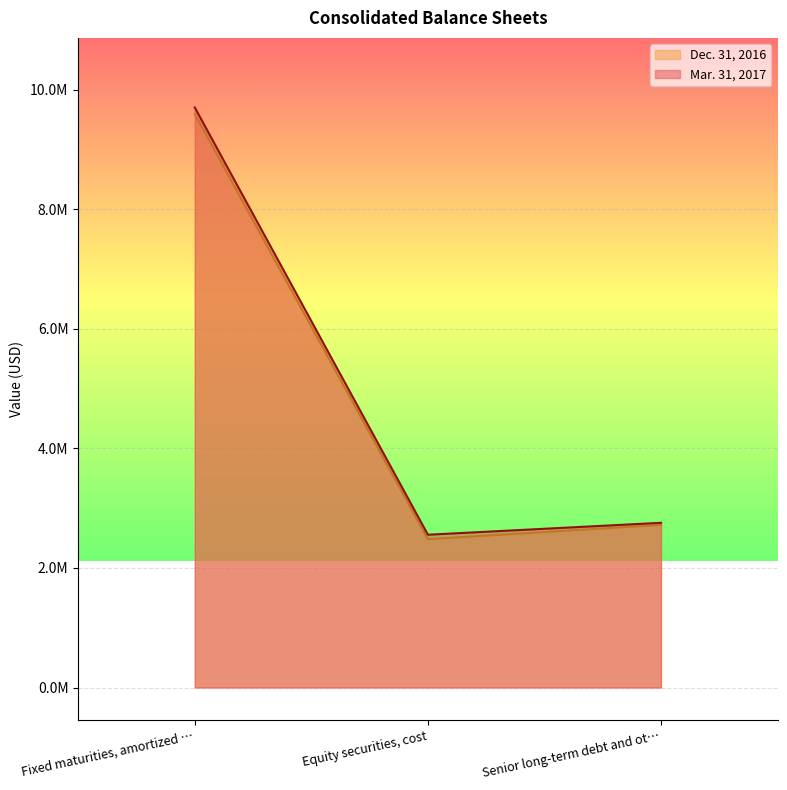

What is the difference between the highest and lowest values at Fixed maturities, amortized …?

110362